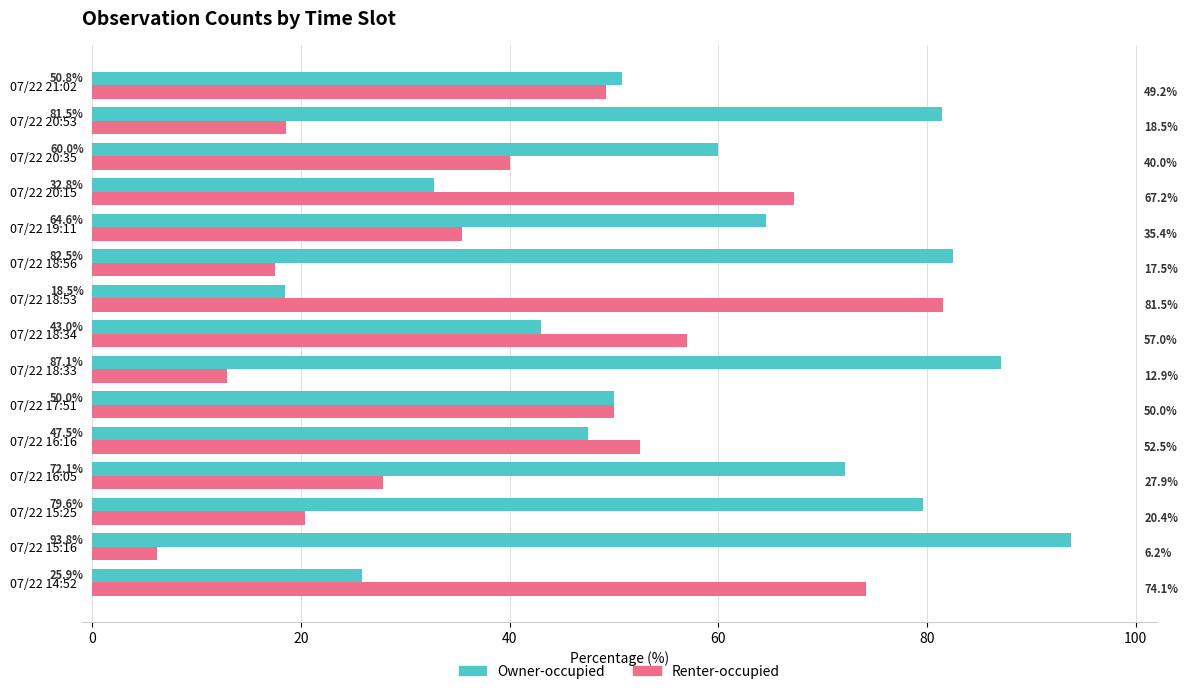

What is the difference between the highest and lowest values at 07/22 18:34?

14.0